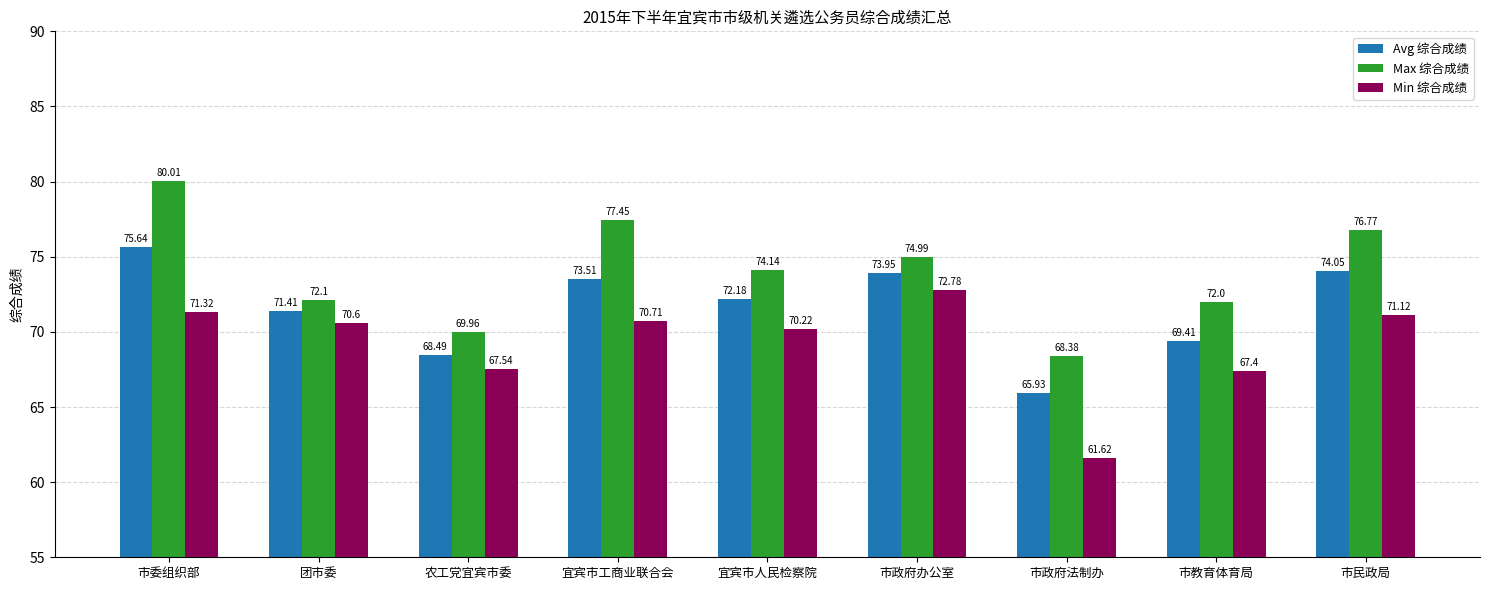

Is it true that Max 综合成绩 equals 110.6 at 团市委?

False